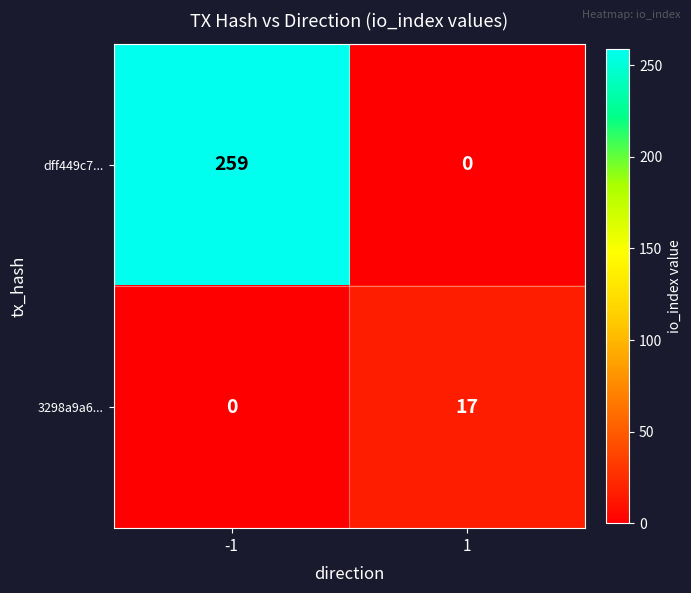

What is the sum of the 3298a9a6... values at 1 and -1?

17